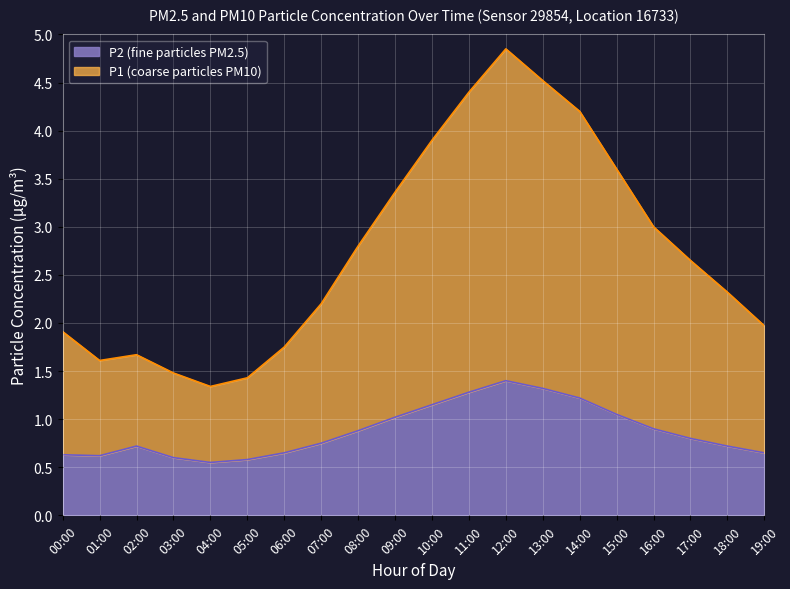

What is the sum of the P2 values at 15:00 and 02:00?

1.8